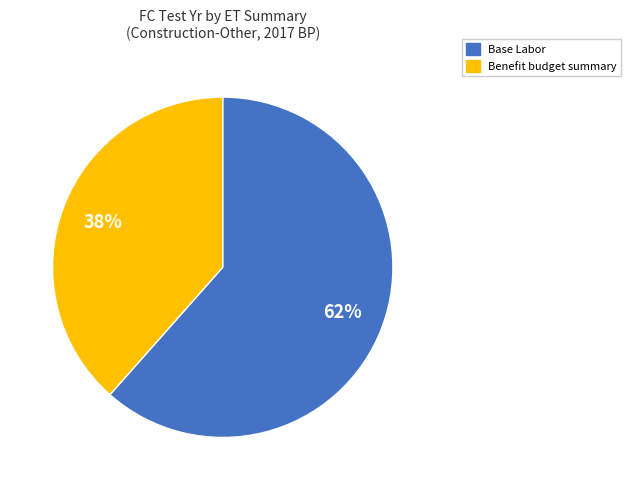

How many segments does this pie chart have?

2